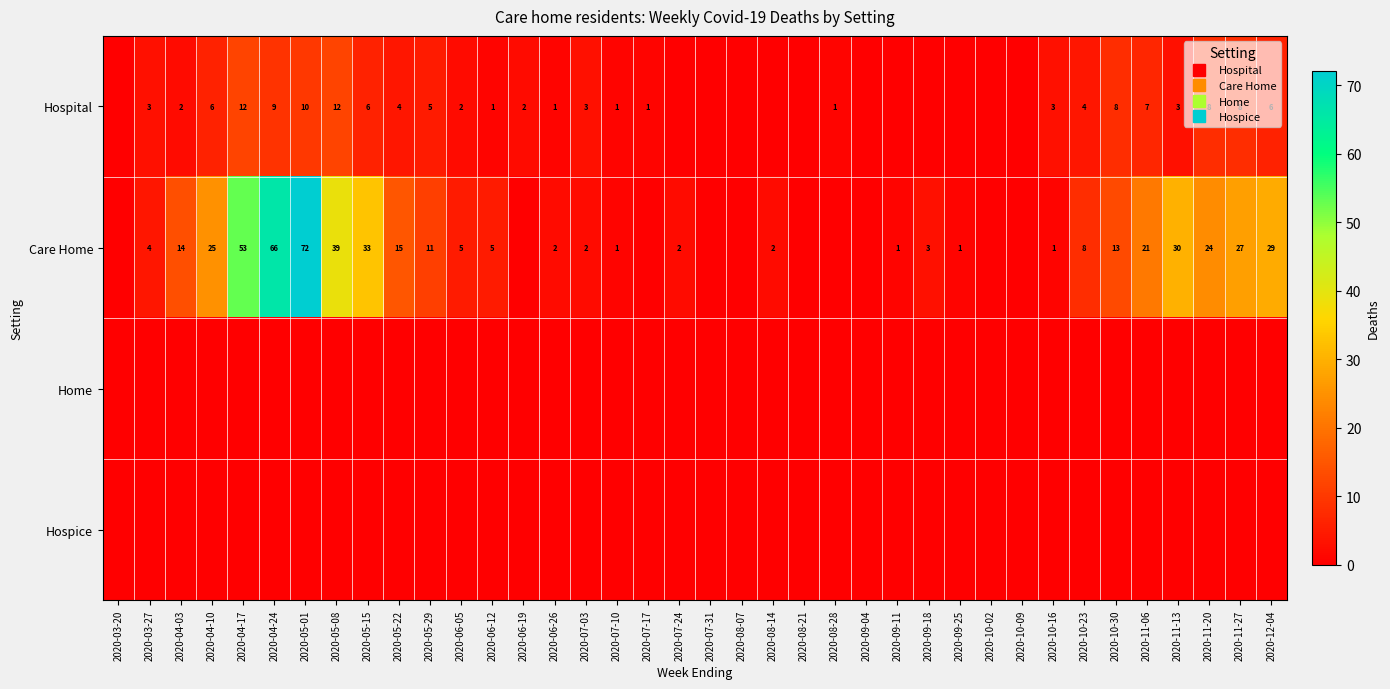

At which label does Care Home first exceed 4?

2020-04-03